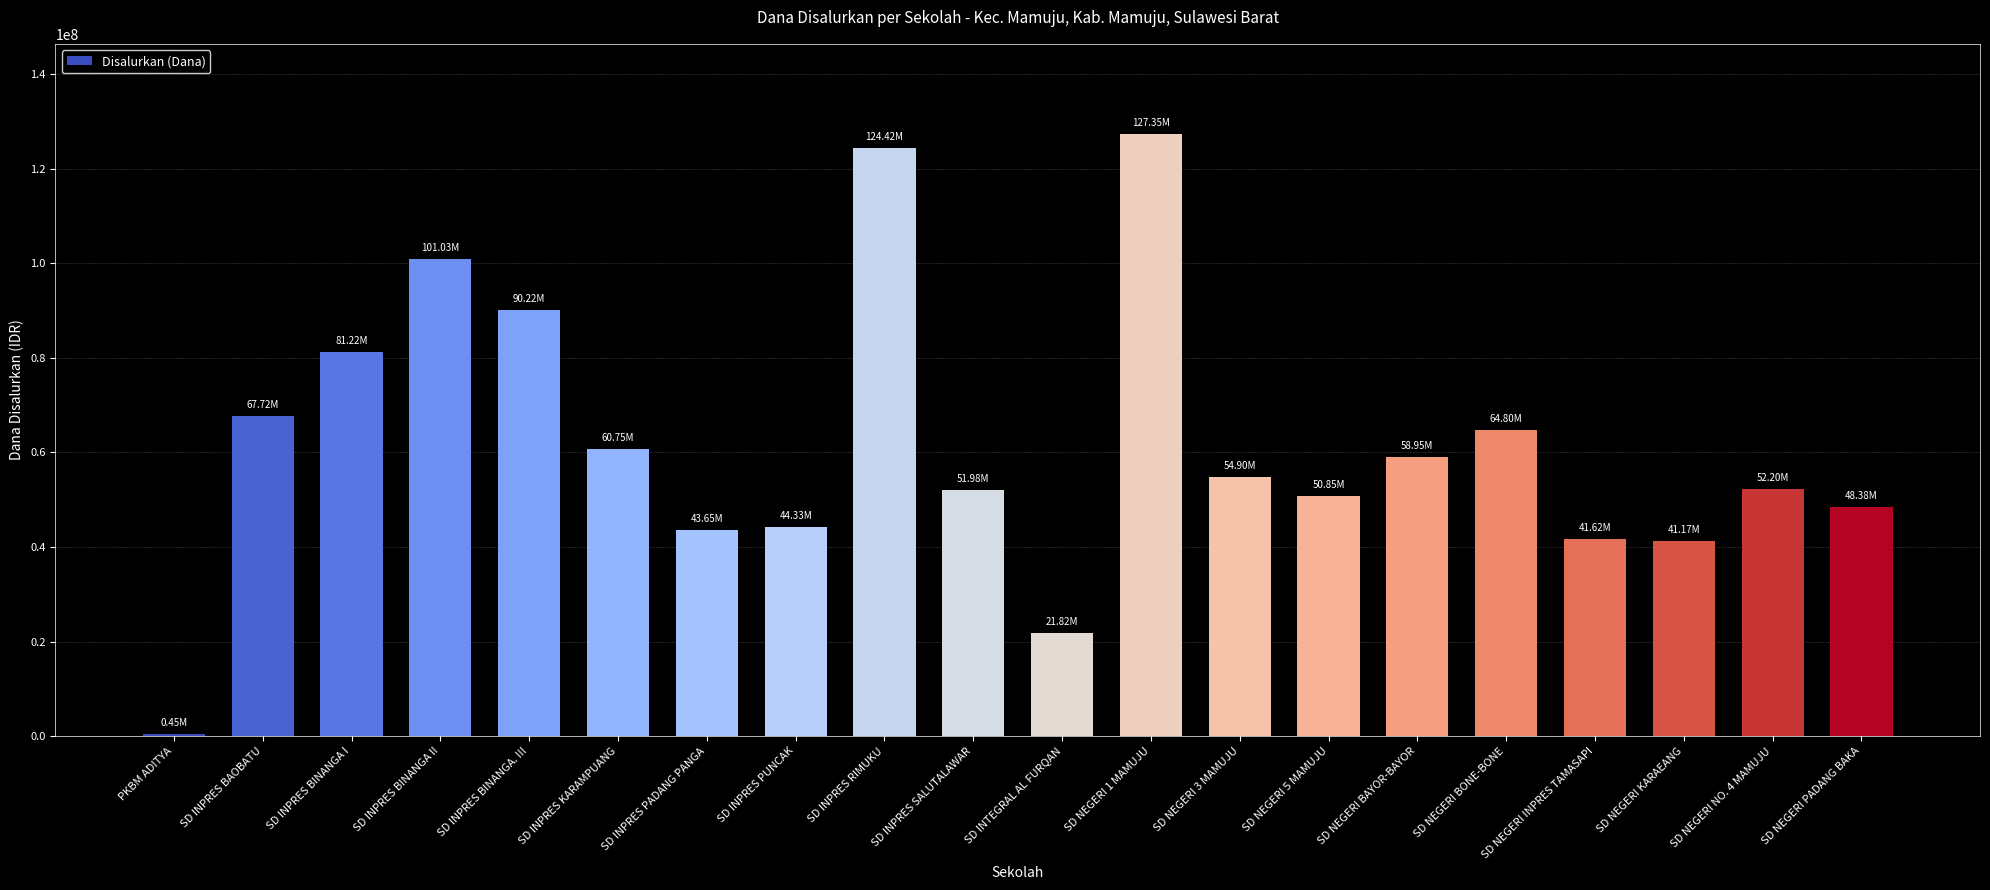

Between SD INPRES BINANGA. III and SD INPRES BAOBATU, which is larger?

SD INPRES BINANGA. III